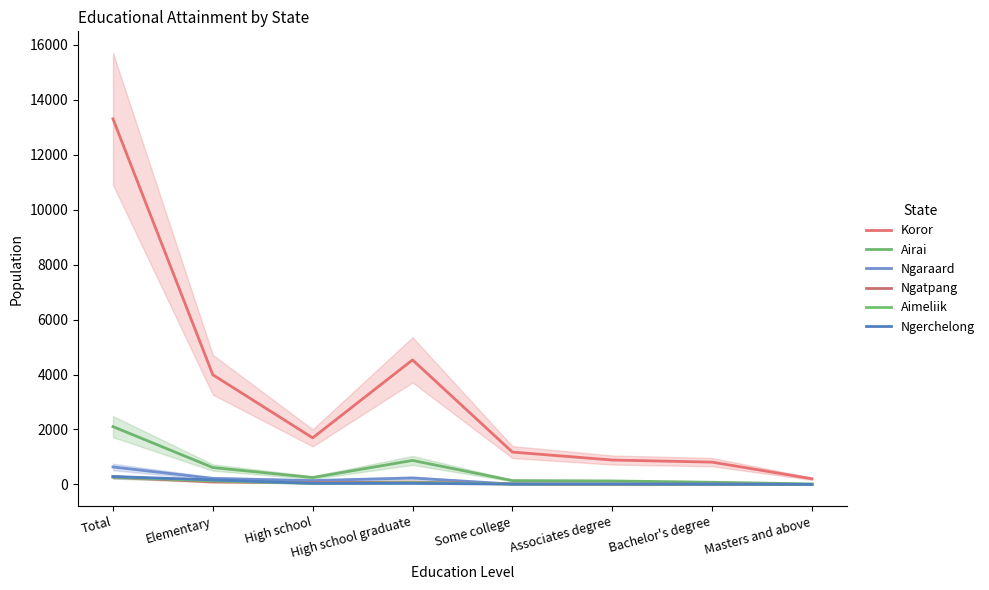

How many interior local peaks does the Koror series have?

1